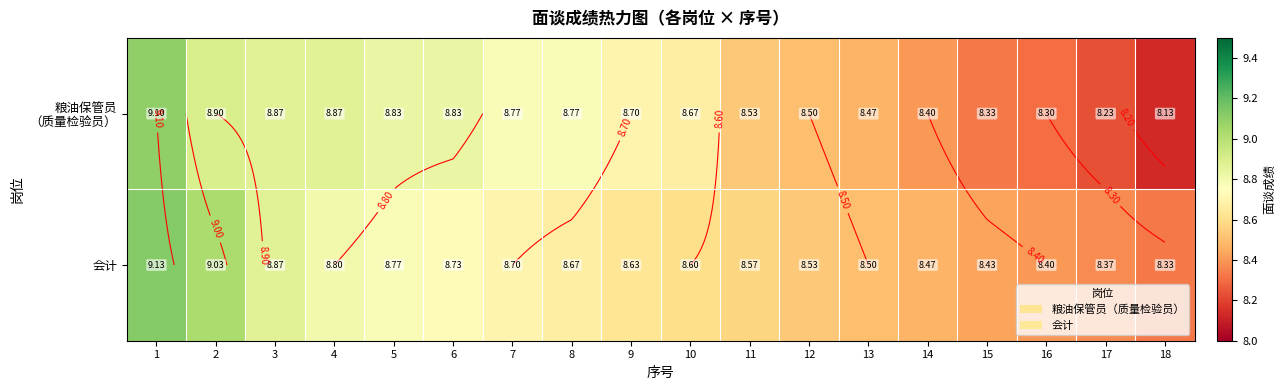

What is the sum of all 粮油保管员 （质量检验员） values?

155.2